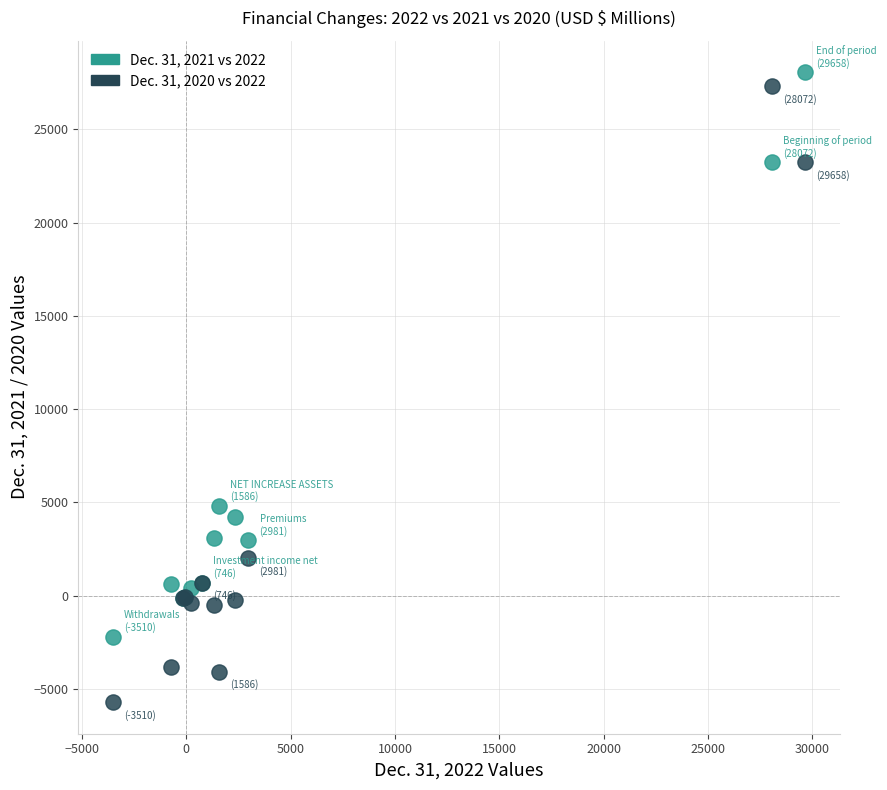

Across all series, what Y value is closest to 11181?

4828.1